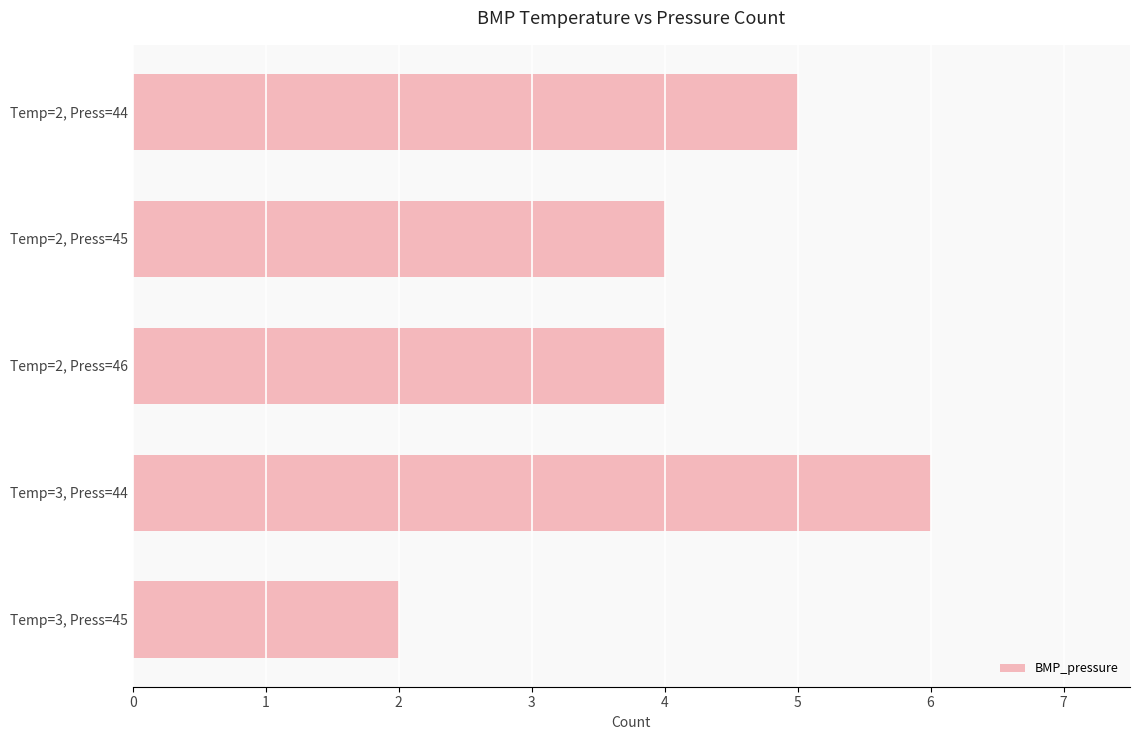

What is the difference between the maximum and minimum values?

4